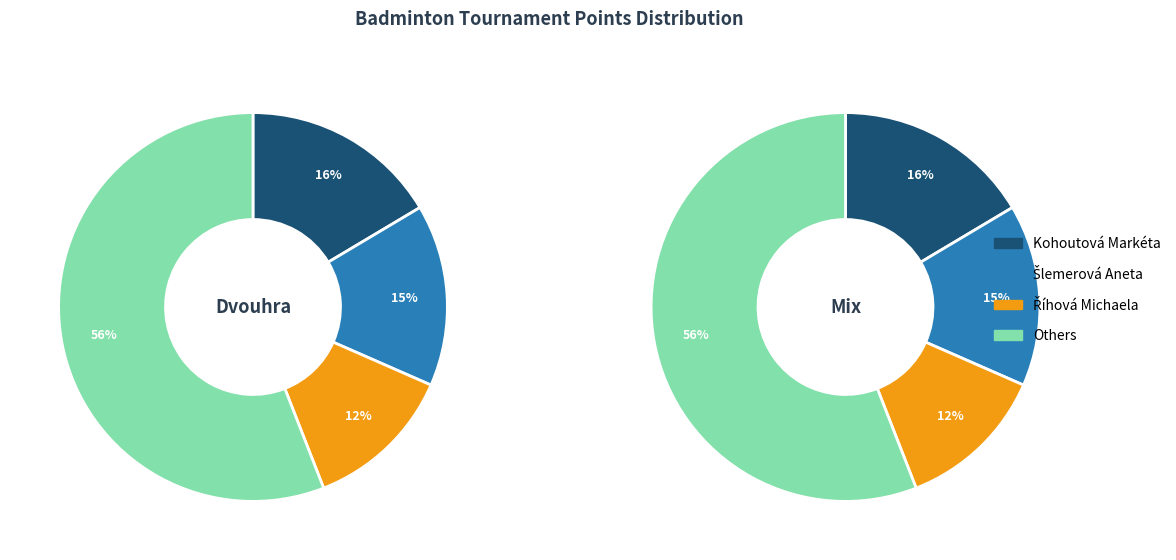

What percentage is the Kohoutová Markéta slice, to the nearest percent?

16%